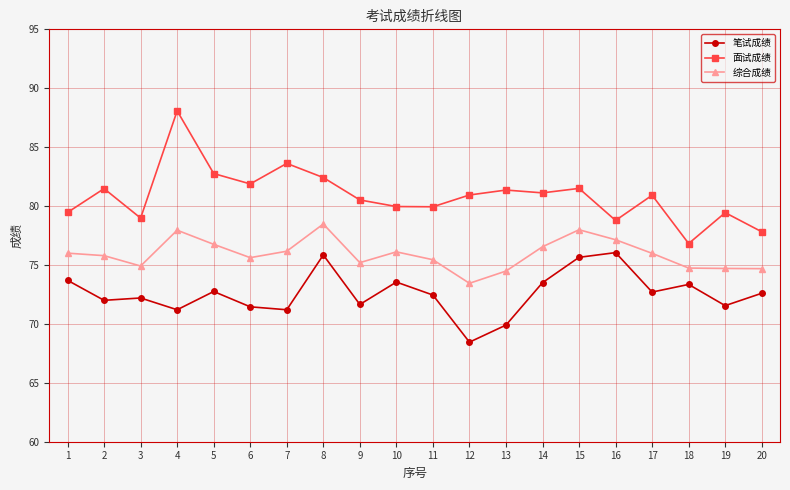

The value of 笔试成绩 at 16 is 76.0. True or false?

True